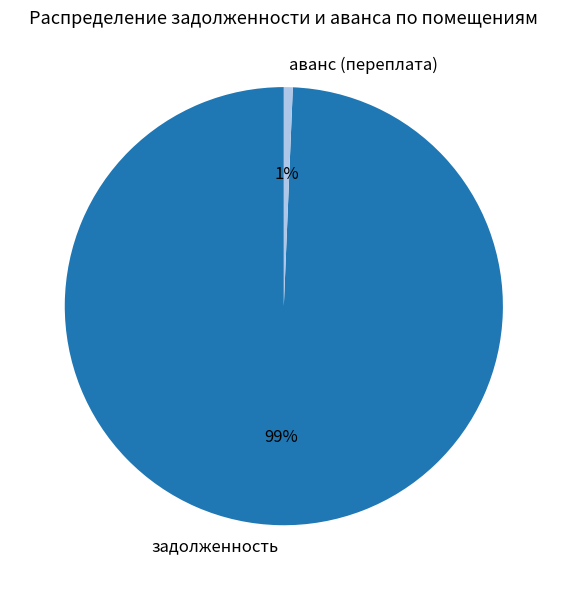

Is the sum of задолженность and аванс (переплата) greater than half?

Yes